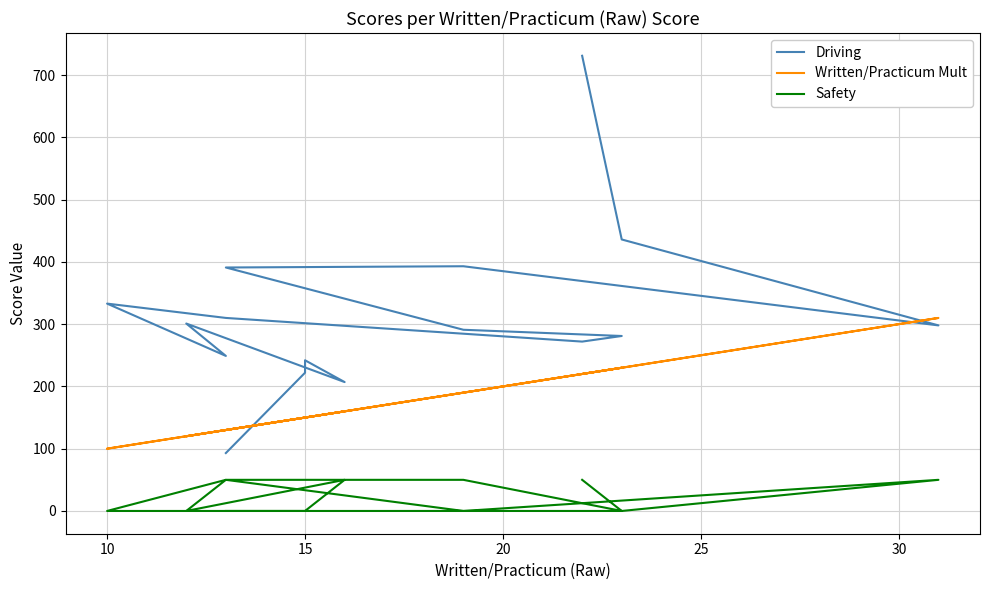

True or false: Driving has a value of 272 at 20.

False